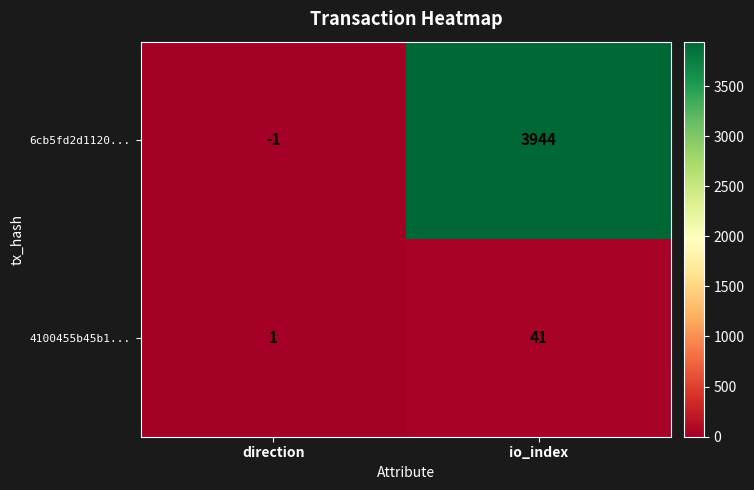

Which series has the largest range (max minus min)?

6cb5fd2d1120...